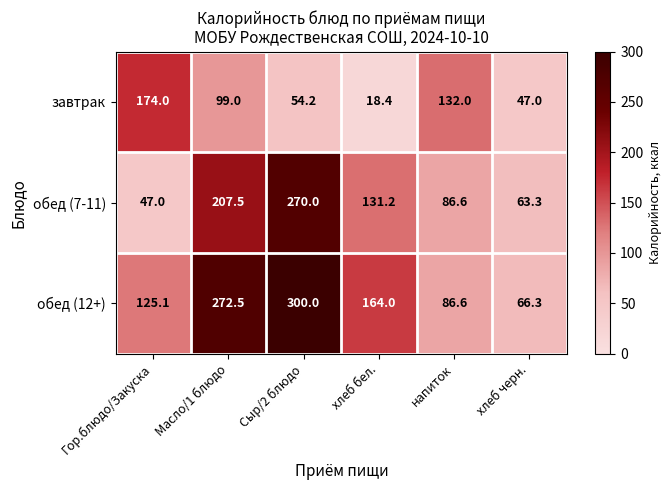

Reading left to right, transcribe all the data shown in this chart.

завтрак: Гор.блюдо/Закуска=174.0	Масло/1 блюдо=99.0	Сыр/2 блюдо=54.2	хлеб бел.=18.4	напиток=132.0	хлеб черн.=47.0
обед (7-11): Гор.блюдо/Закуска=47.0	Масло/1 блюдо=207.5	Сыр/2 блюдо=270.0	хлеб бел.=131.2	напиток=86.6	хлеб черн.=63.3
обед (12+): Гор.блюдо/Закуска=125.1	Масло/1 блюдо=272.5	Сыр/2 блюдо=300.0	хлеб бел.=164.0	напиток=86.6	хлеб черн.=66.3